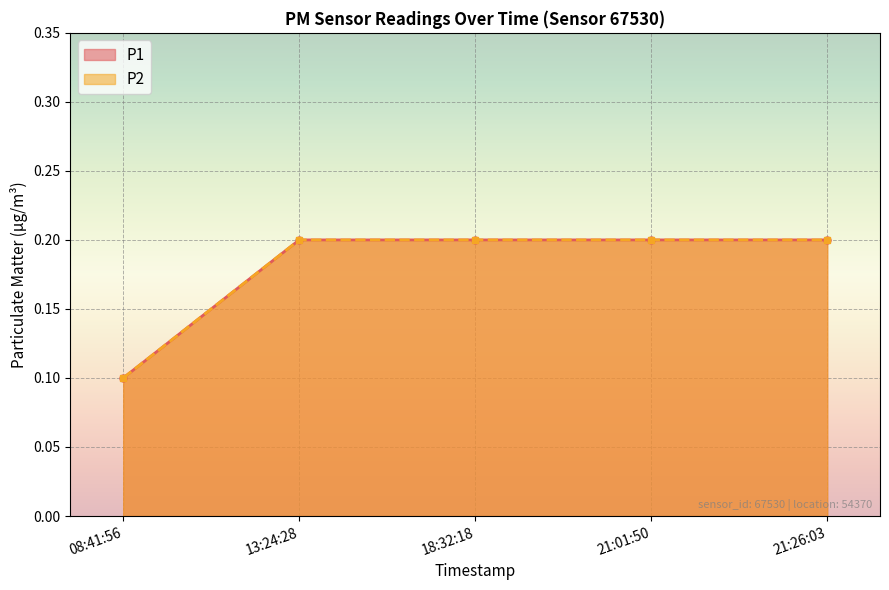

What position from the left is 08:41:56?

1